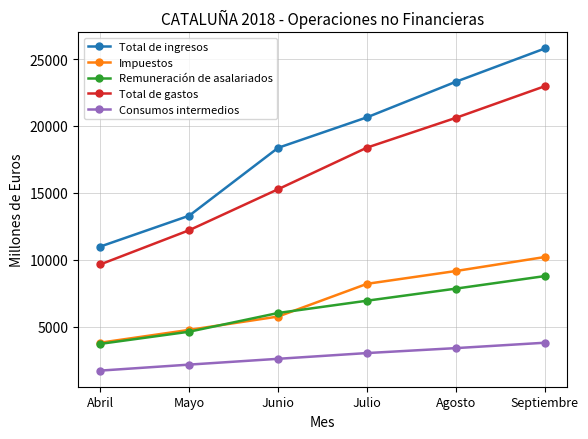

Which series has the largest total across all categories?

Total de ingresos